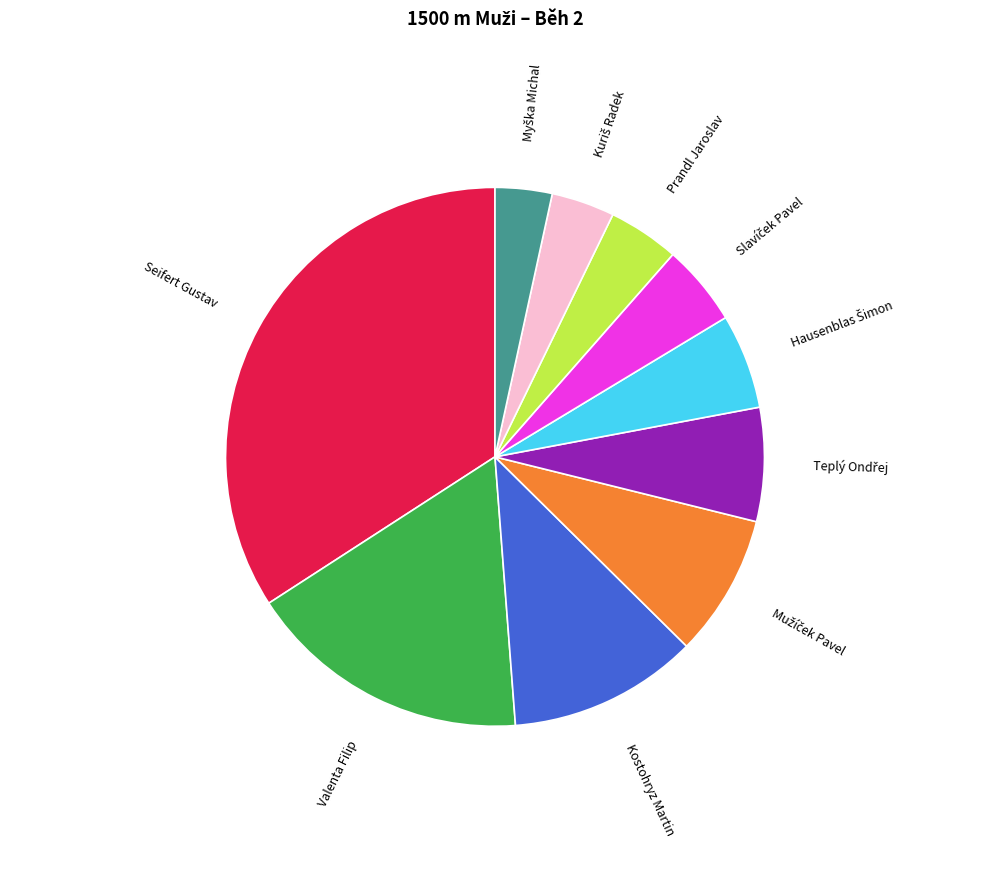

Approximately how many times larger is the value at Valenta Filip compared to Seifert Gustav?

0.5